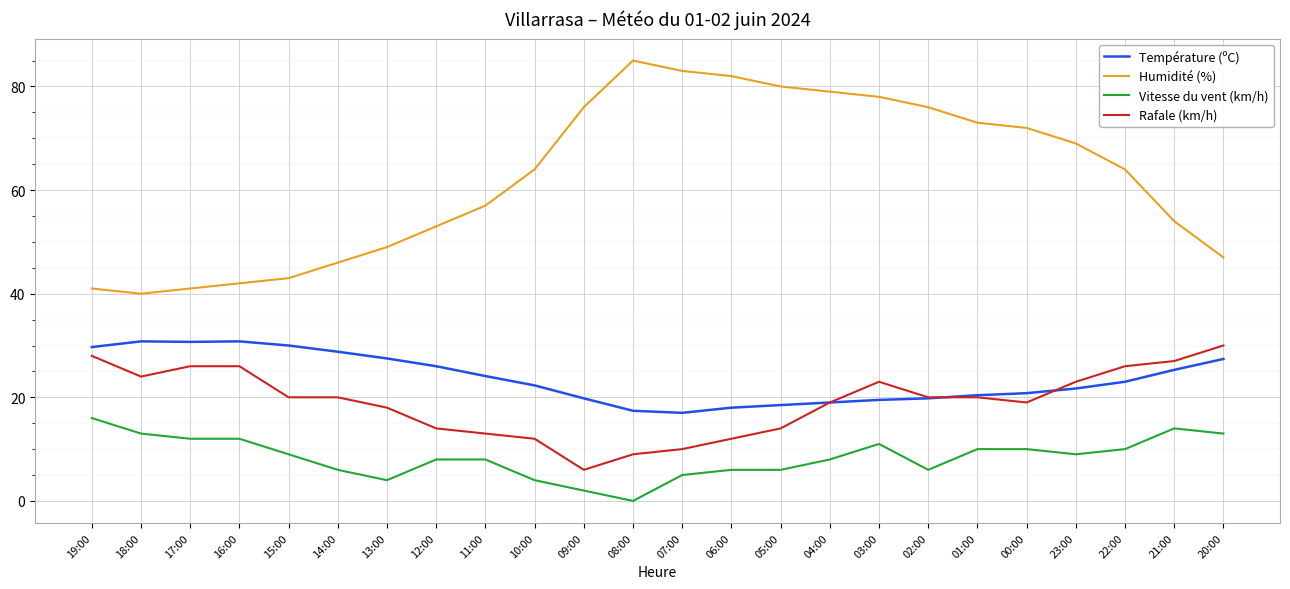

Is the value of Température (ºC) at 09:00 greater than the value of Vitesse du vent (km/h) at 21:00?

Yes